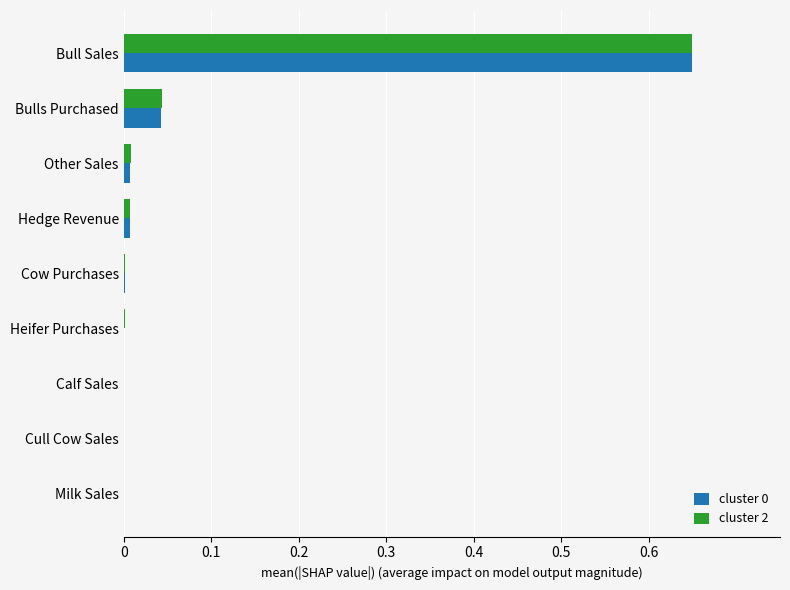

The cluster 0 series shows 0.0 at Calf Sales. True or false?

True